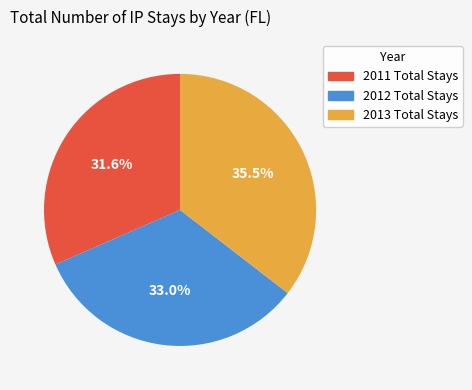

What is the total percentage of 2011 Total Stays and 2012 Total Stays?

64.5%